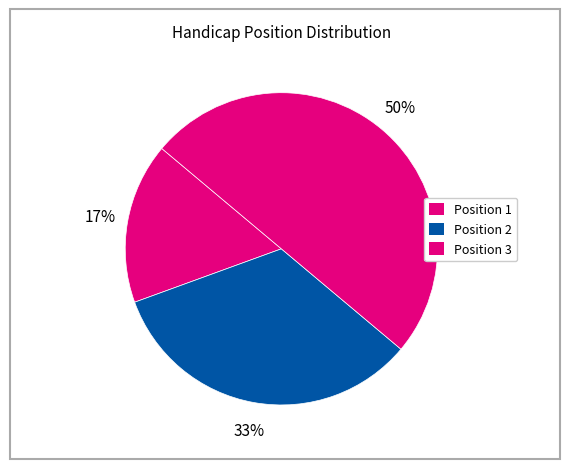

To the nearest percent, what is the difference between the largest and smallest slice percentages?

33%